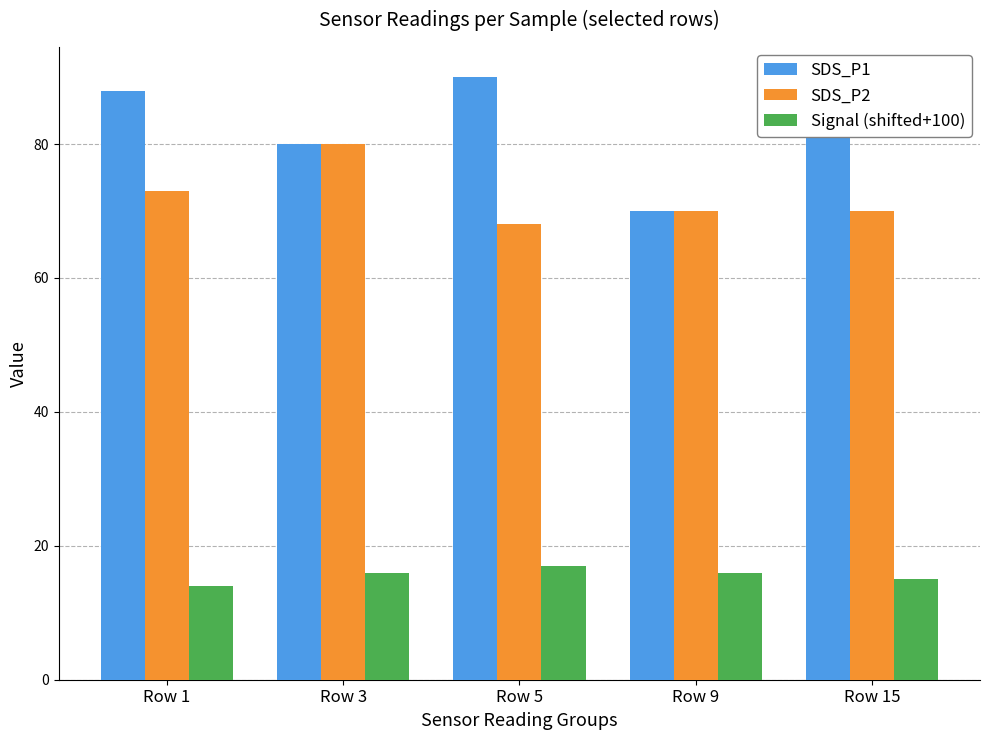

Reading left to right, transcribe all the data shown in this chart.

SDS_P1: Row 1=88	Row 3=80	Row 5=90	Row 9=70	Row 15=82
SDS_P2: Row 1=73	Row 3=80	Row 5=68	Row 9=70	Row 15=70
Signal (shifted+100): Row 1=14	Row 3=16	Row 5=17	Row 9=16	Row 15=15